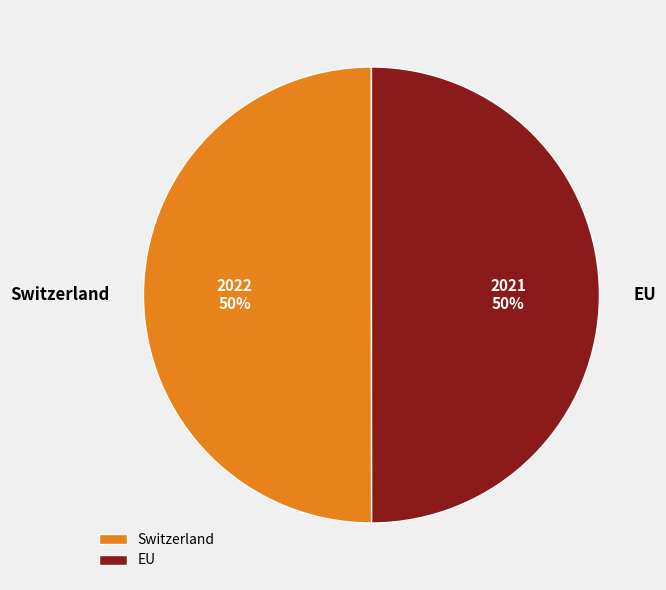

To the nearest percent, what is the average slice percentage?

50%